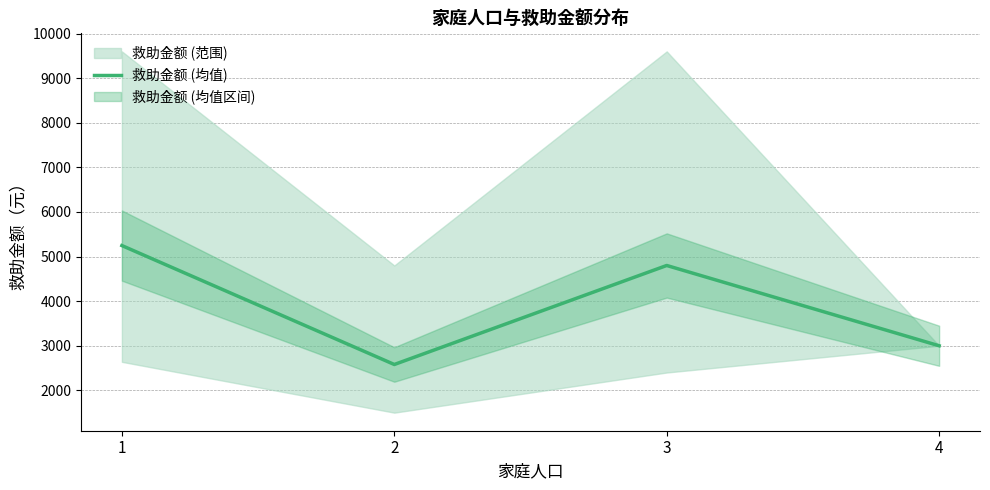

Where does the data first go above 4800?

1